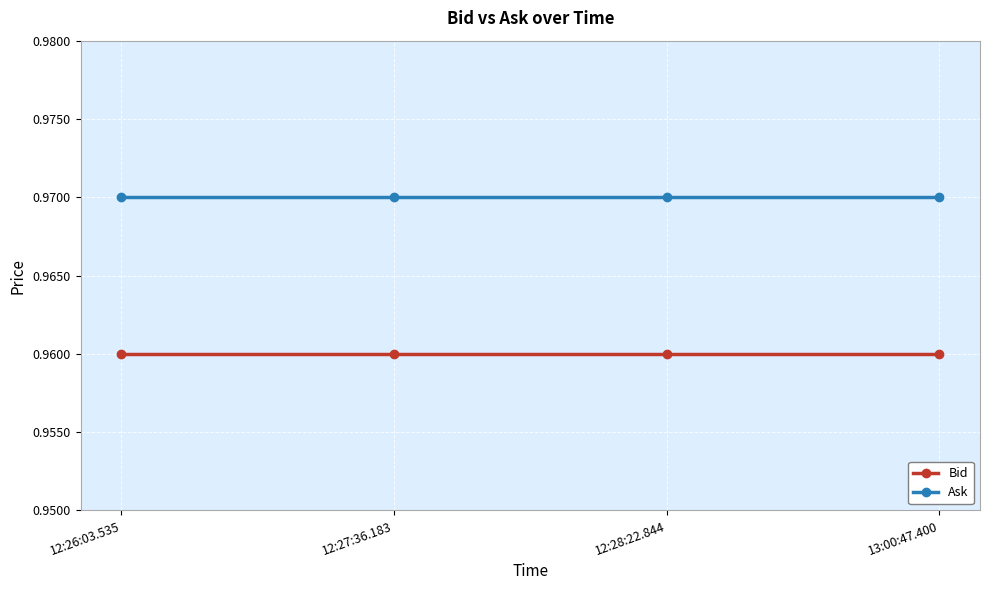

True or false: Bid and Ask intersect in this chart.

False